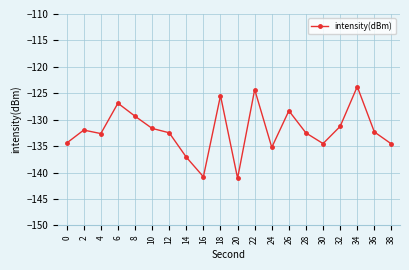

What is the maximum value shown in the chart?

-123.7